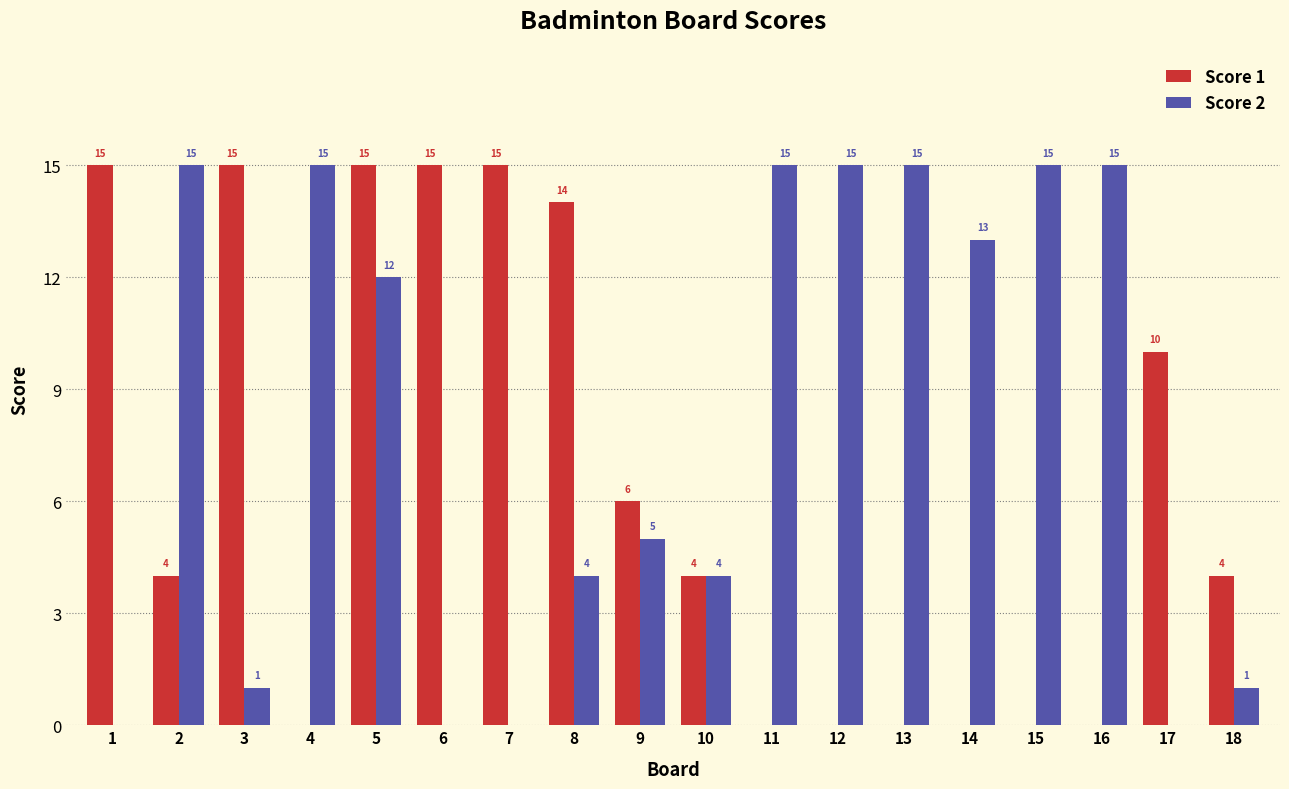

How many groups of bars are there?

18